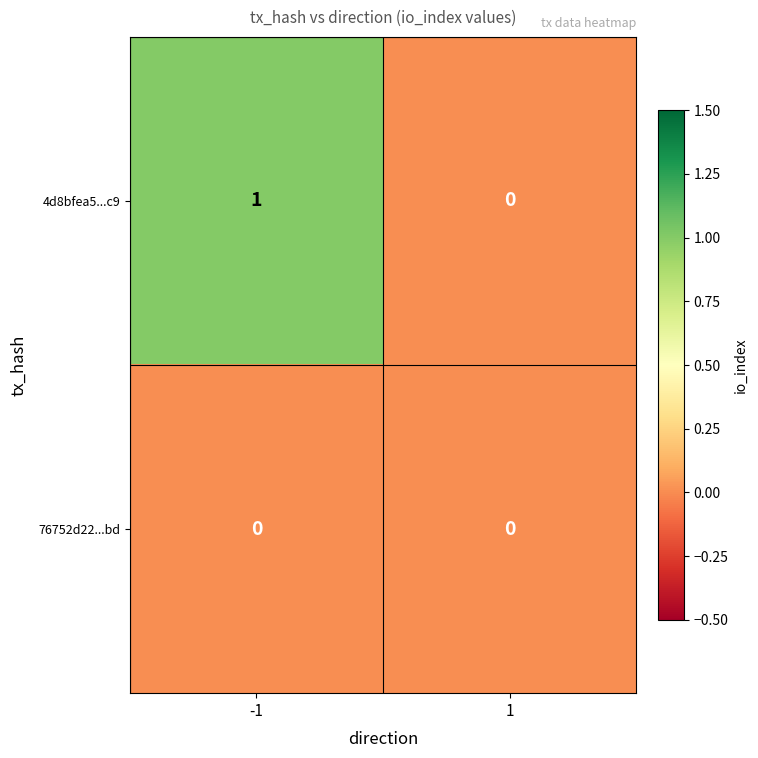

Rank the series by their maximum value, from lowest to highest.

76752d22...bd, 4d8bfea5...c9